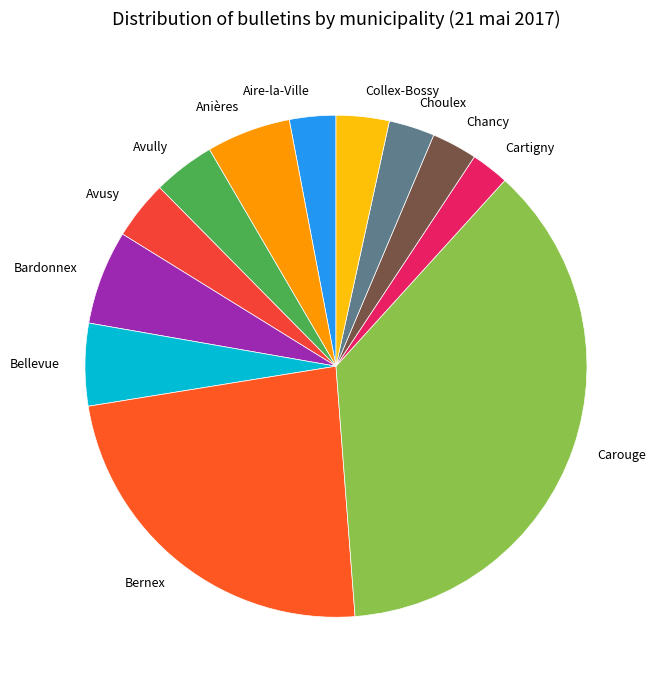

The Aire-la-Ville slice represents 3% of the pie. True or false?

True